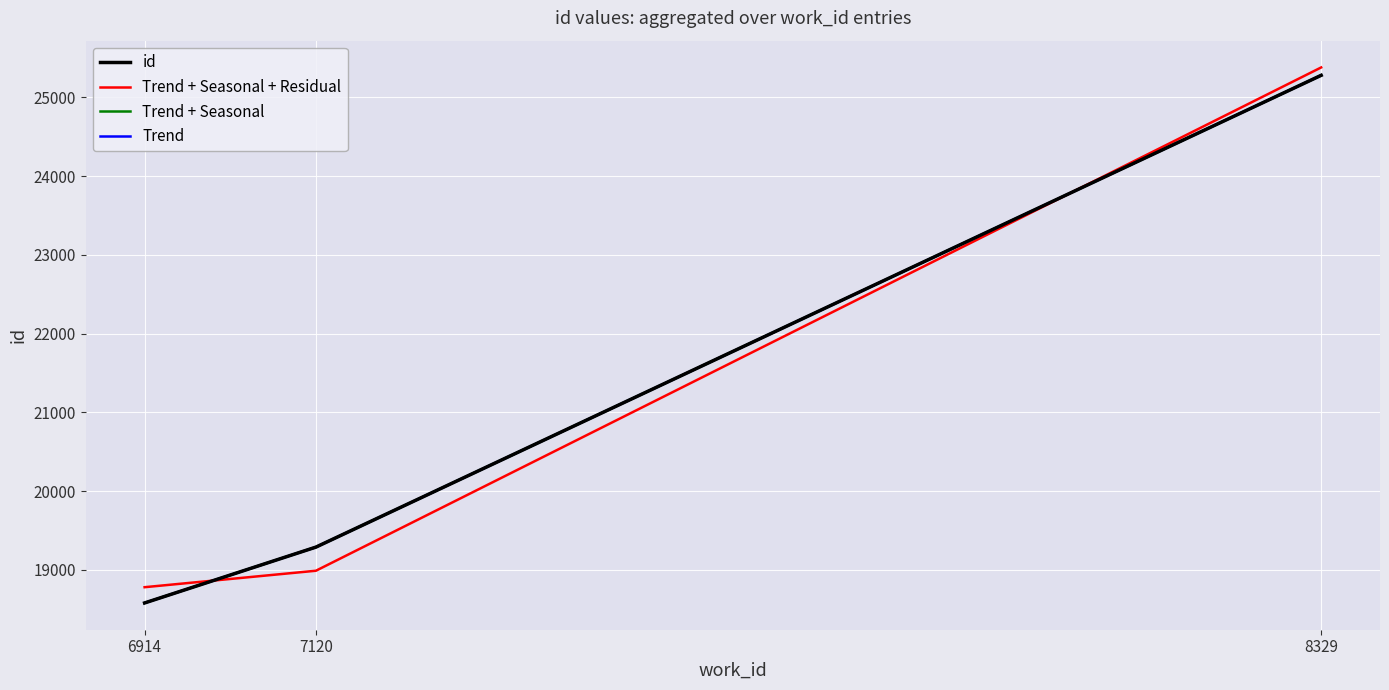

At which label is Trend + Seasonal + Residual closest to 22080?

7120